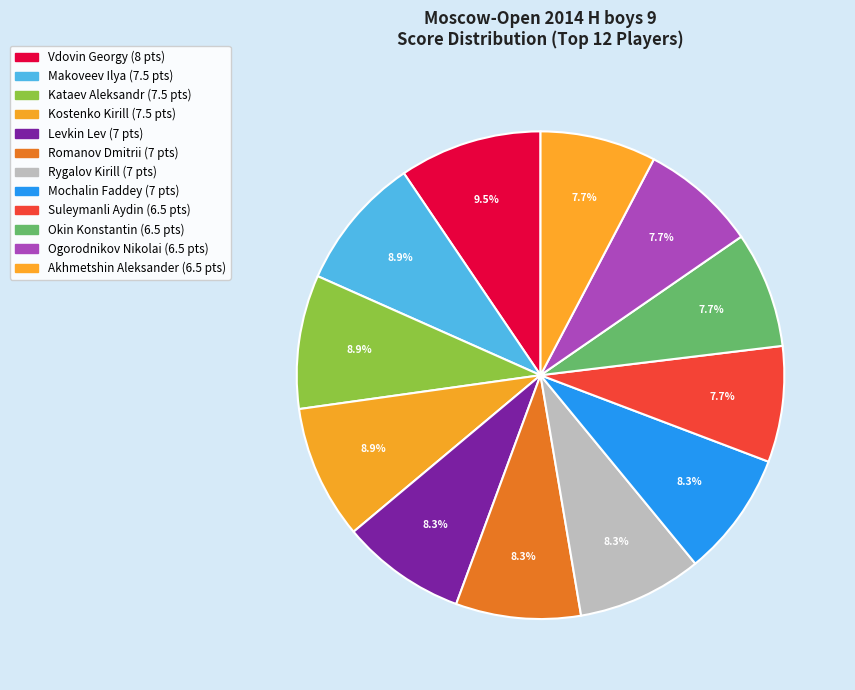

How many segments does this pie chart have?

12